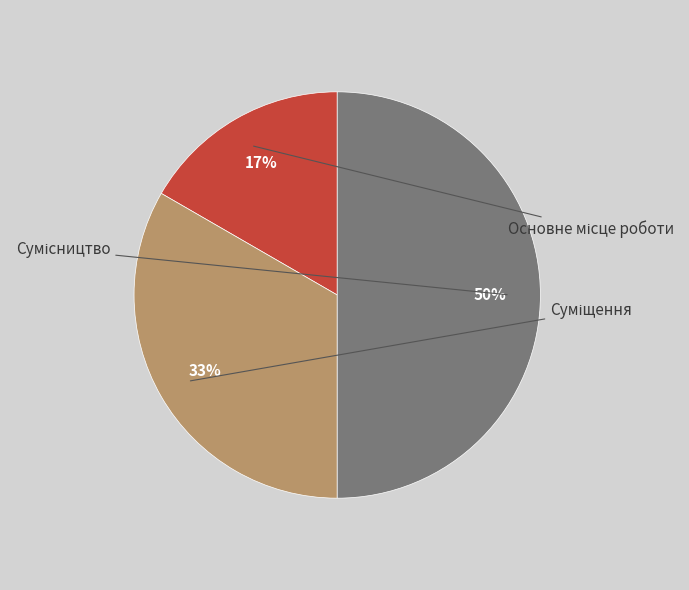

What is the smallest slice in the pie chart?

Основне місце роботи